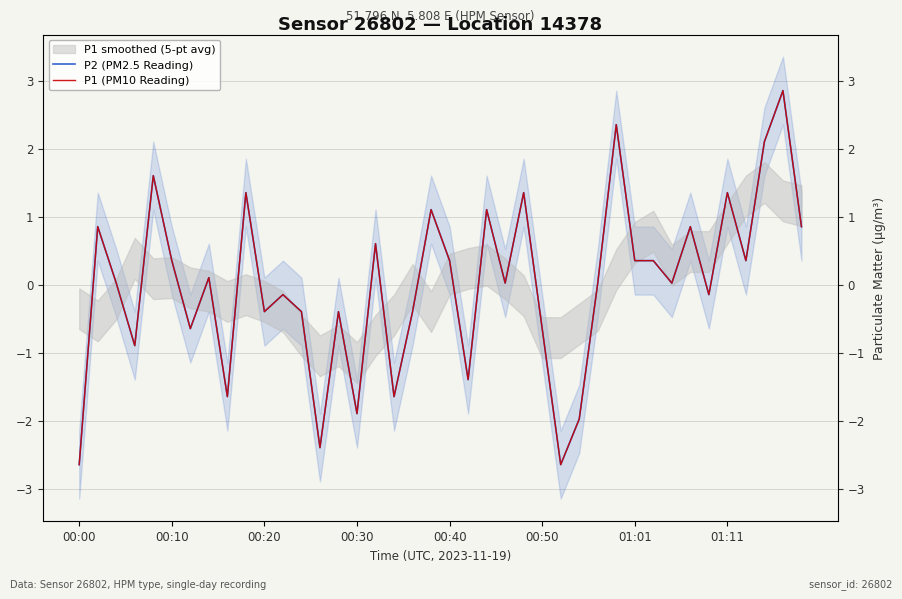

True or false: P2 (PM2.5 Reading) has a value of -2.6 at 00:00.

True